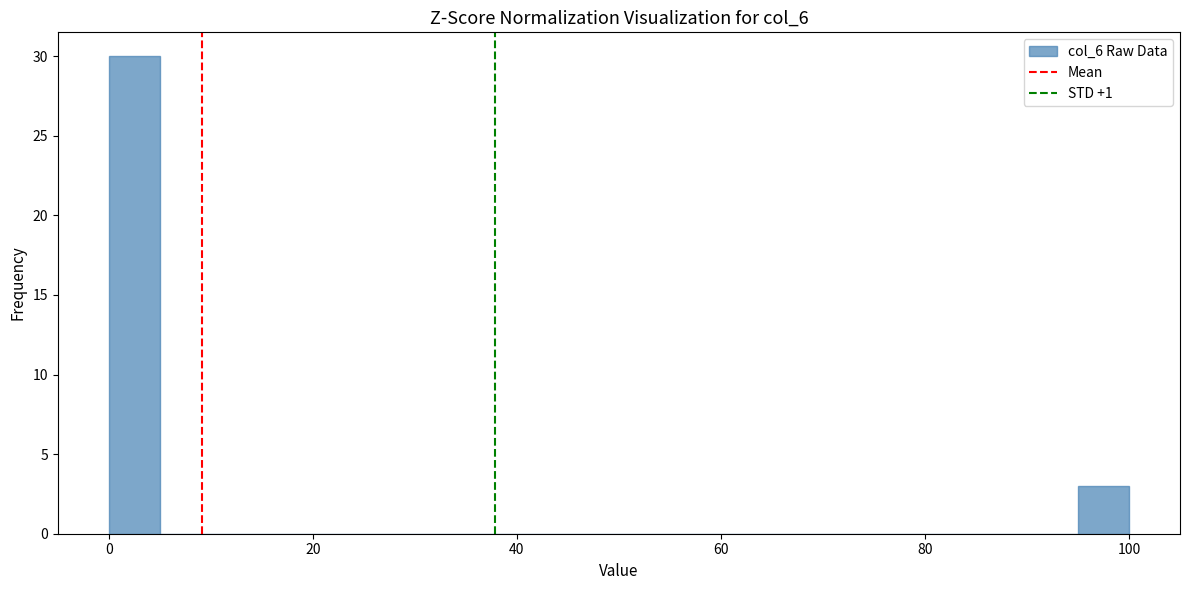

Around what value on the x-axis is the tallest bar? Give the approximate position of its centre, as read against the axis.

2